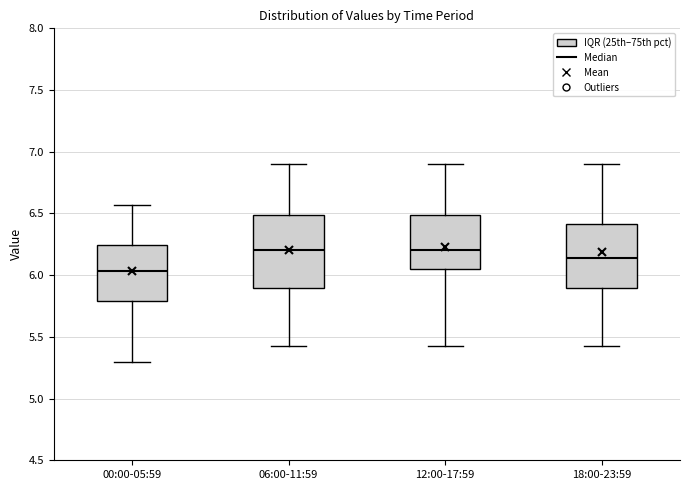

Where is the upper edge of the box for 12:00-17:59 on the y-axis? The values are not printed on the chart, so give them approximately, as read against the axis.

6.50